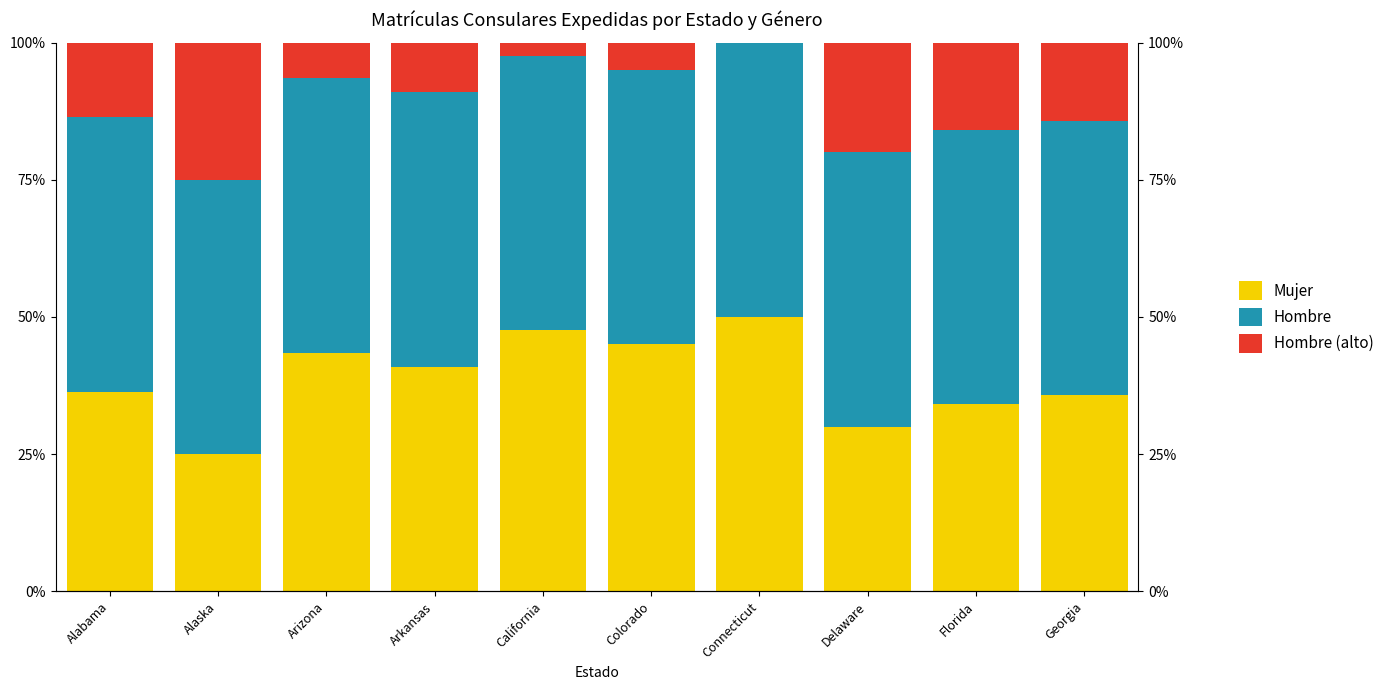

Which series has the largest total across all categories?

Hombre